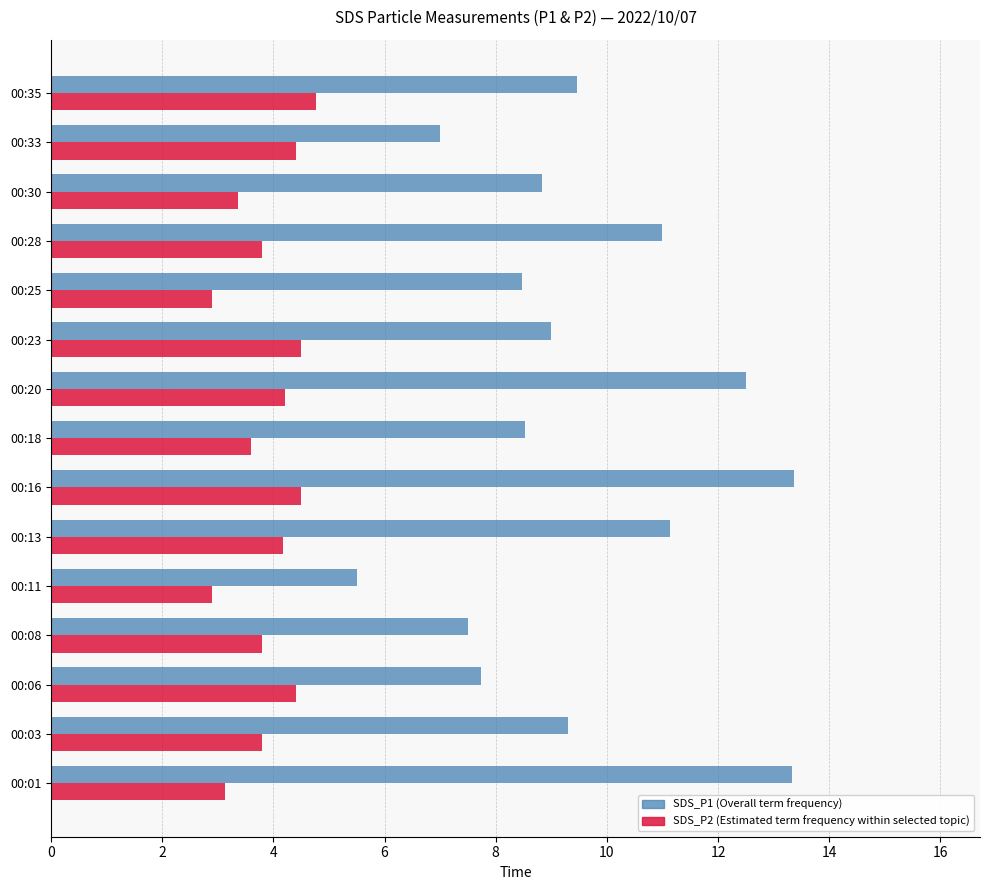

What is the spread (max minus min) of values at 00:23?

4.5